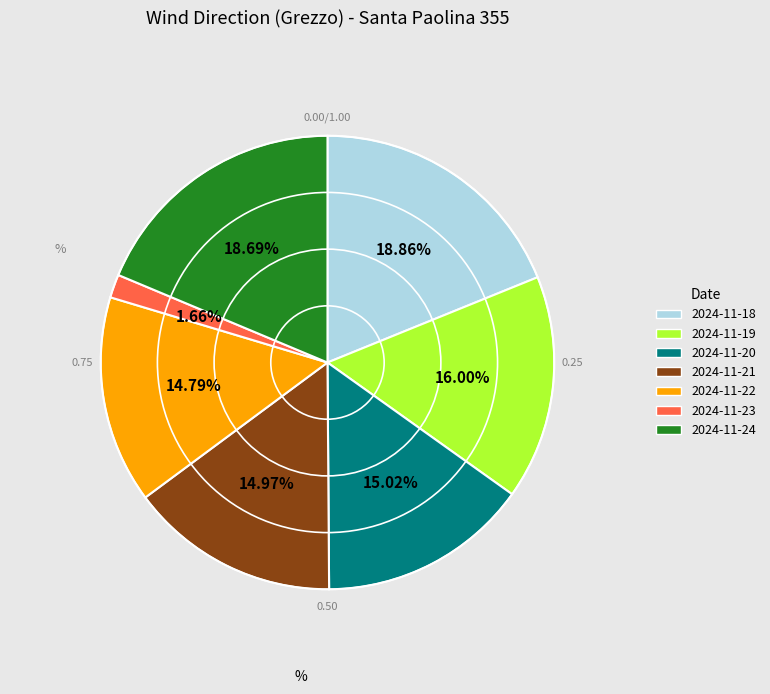

What is the ratio of the value at 2024-11-20 to the value at 2024-11-23?

9.0